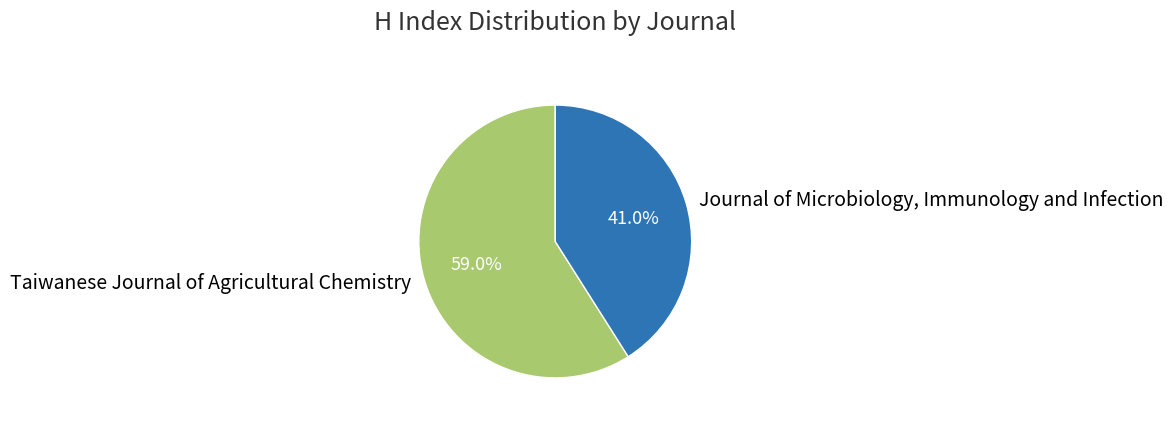

Combined, what portion of the pie is Taiwanese Journal of Agricultural Chemistry and Journal of Microbiology, Immunology and Infection?

100.0%